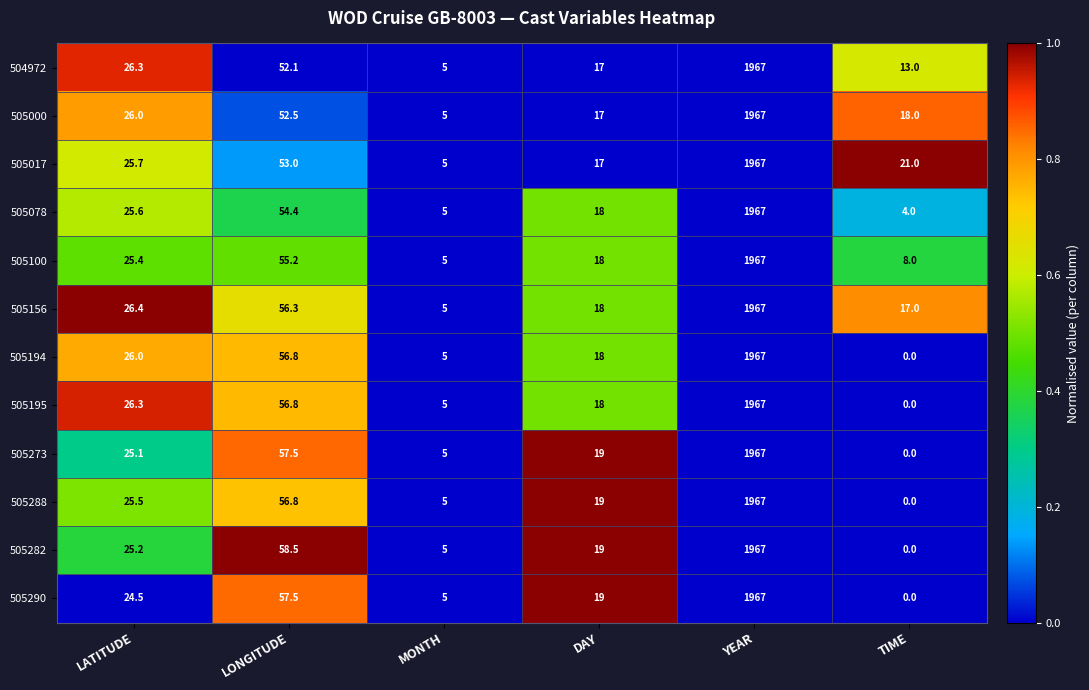

What is the spread (max minus min) of values at LONGITUDE?

6.4